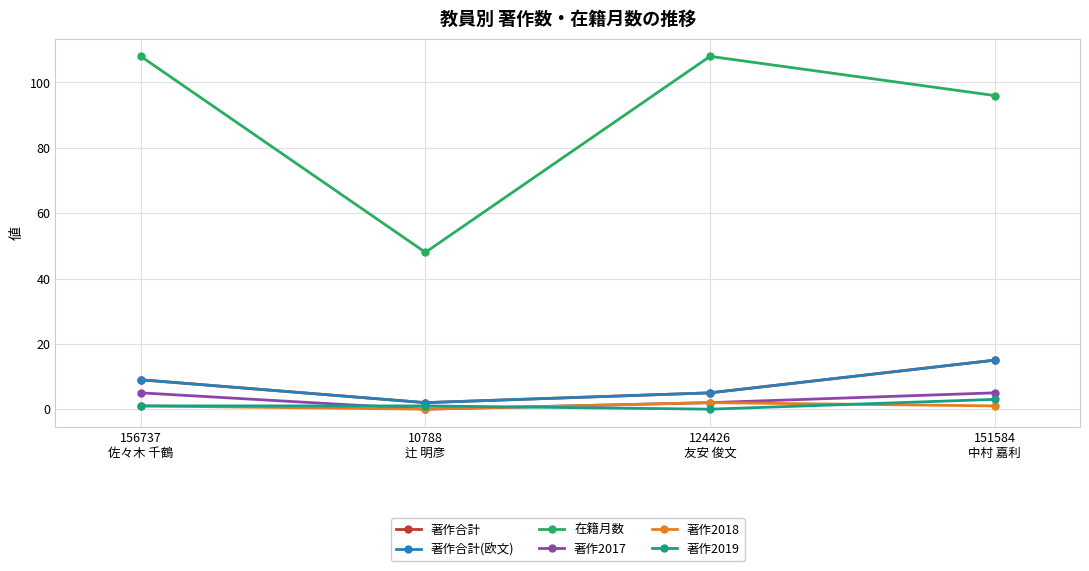

Does the chart have visible grid lines?

Yes